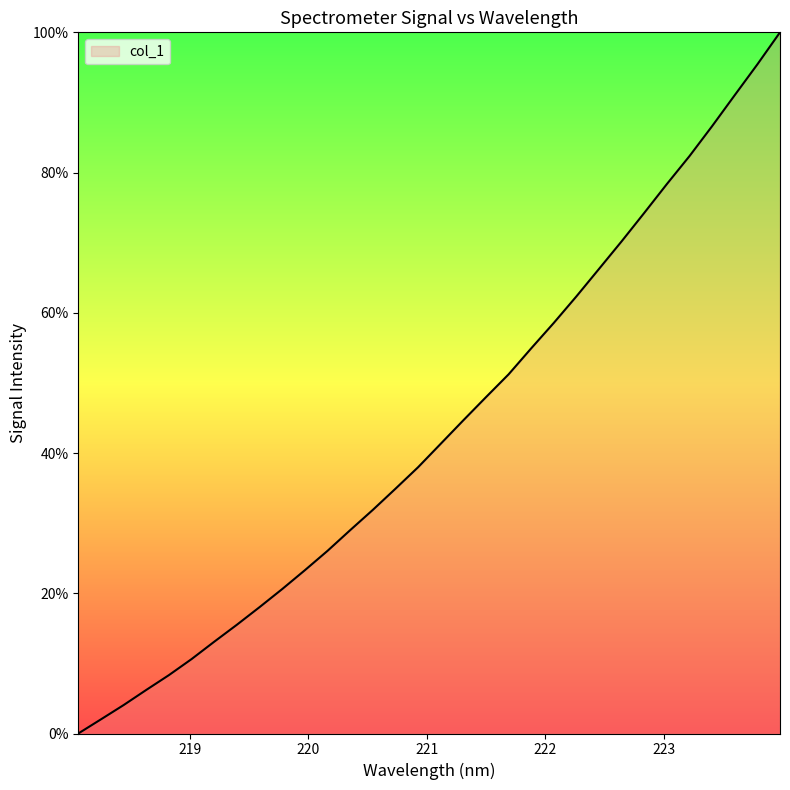

True or false: there are more than 1 points higher than both neighbors.

False